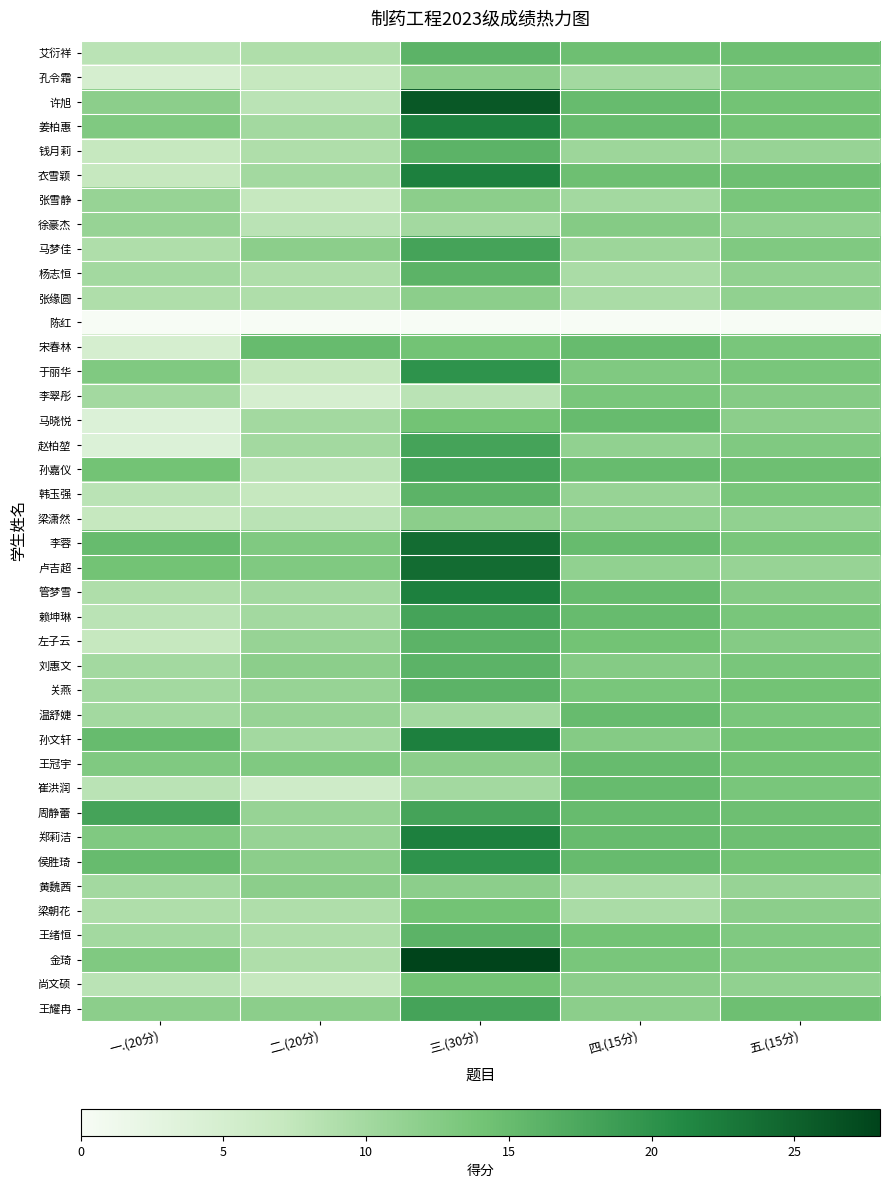

Reading left to right, extract all data points from this chart.

艾衍祥: 一.(20分)=8.0	二.(20分)=9.0	三.(30分)=16.0	四.(15分)=14.5	五.(15分)=14.5
孔令霜: 一.(20分)=5.0	二.(20分)=7.0	三.(30分)=12.0	四.(15分)=10.0	五.(15分)=13.0
许旭: 一.(20分)=12.0	二.(20分)=8.0	三.(30分)=26.0	四.(15分)=15.0	五.(15分)=14.0
姜柏惠: 一.(20分)=13.0	二.(20分)=10.0	三.(30分)=22.0	四.(15分)=15.0	五.(15分)=14.0
钱月莉: 一.(20分)=7.0	二.(20分)=9.0	三.(30分)=16.0	四.(15分)=10.5	五.(15分)=11.0
衣雪颖: 一.(20分)=7.0	二.(20分)=10.0	三.(30分)=22.0	四.(15分)=14.5	五.(15分)=14.5
张雪静: 一.(20分)=11.0	二.(20分)=7.0	三.(30分)=12.0	四.(15分)=10.0	五.(15分)=13.5
徐豪杰: 一.(20分)=11.0	二.(20分)=8.0	三.(30分)=10.0	四.(15分)=12.5	五.(15分)=11.5
马梦佳: 一.(20分)=9.0	二.(20分)=12.0	三.(30分)=18.0	四.(15分)=10.5	五.(15分)=13.0
杨志恒: 一.(20分)=10.0	二.(20分)=9.0	三.(30分)=16.0	四.(15分)=9.5	五.(15分)=11.5
张缘圆: 一.(20分)=9.0	二.(20分)=9.0	三.(30分)=12.0	四.(15分)=9.5	五.(15分)=11.5
陈红: 一.(20分)=0.0	二.(20分)=0.0	三.(30分)=0.0	四.(15分)=0.0	五.(15分)=0.0
宋春林: 一.(20分)=5.0	二.(20分)=15.0	三.(30分)=14.0	四.(15分)=15.0	五.(15分)=13.5
于丽华: 一.(20分)=13.0	二.(20分)=7.0	三.(30分)=20.0	四.(15分)=13.0	五.(15分)=13.5
李翠彤: 一.(20分)=10.0	二.(20分)=5.0	三.(30分)=8.0	四.(15分)=13.5	五.(15分)=12.5
马晓悦: 一.(20分)=4.0	二.(20分)=10.0	三.(30分)=14.0	四.(15分)=15.0	五.(15分)=12.0
赵柏堃: 一.(20分)=4.0	二.(20分)=10.0	三.(30分)=18.0	四.(15分)=11.5	五.(15分)=13.0
孙嘉仪: 一.(20分)=14.0	二.(20分)=8.0	三.(30分)=18.0	四.(15分)=15.0	五.(15分)=14.5
韩玉强: 一.(20分)=8.0	二.(20分)=7.0	三.(30分)=16.0	四.(15分)=11.0	五.(15分)=13.5
梁潇然: 一.(20分)=7.0	二.(20分)=8.0	三.(30分)=12.0	四.(15分)=11.5	五.(15分)=11.5
李蓉: 一.(20分)=15.0	二.(20分)=13.0	三.(30分)=24.0	四.(15分)=15.0	五.(15分)=13.5
卢吉超: 一.(20分)=14.0	二.(20分)=13.0	三.(30分)=24.0	四.(15分)=11.5	五.(15分)=11.0
管梦雪: 一.(20分)=9.0	二.(20分)=10.0	三.(30分)=22.0	四.(15分)=15.0	五.(15分)=12.5
赖坤琳: 一.(20分)=8.0	二.(20分)=10.0	三.(30分)=18.0	四.(15分)=15.0	五.(15分)=13.5
左子云: 一.(20分)=7.0	二.(20分)=11.0	三.(30分)=16.0	四.(15分)=14.0	五.(15分)=12.5
刘惠文: 一.(20分)=10.0	二.(20分)=12.0	三.(30分)=16.0	四.(15分)=12.5	五.(15分)=13.5
关燕: 一.(20分)=10.0	二.(20分)=11.0	三.(30分)=16.0	四.(15分)=13.5	五.(15分)=14.0
温舒婕: 一.(20分)=10.0	二.(20分)=11.0	三.(30分)=10.0	四.(15分)=15.0	五.(15分)=13.5
孙文轩: 一.(20分)=15.0	二.(20分)=10.0	三.(30分)=22.0	四.(15分)=12.5	五.(15分)=14.0
王冠宇: 一.(20分)=13.0	二.(20分)=13.0	三.(30分)=12.0	四.(15分)=15.0	五.(15分)=14.0
崔洪润: 一.(20分)=8.0	二.(20分)=6.0	三.(30分)=10.0	四.(15分)=15.0	五.(15分)=13.5
周静蕾: 一.(20分)=18.0	二.(20分)=11.0	三.(30分)=18.0	四.(15分)=15.0	五.(15分)=14.5
郑莉洁: 一.(20分)=13.0	二.(20分)=11.0	三.(30分)=22.0	四.(15分)=15.0	五.(15分)=14.5
侯胜琦: 一.(20分)=15.0	二.(20分)=12.0	三.(30分)=20.0	四.(15分)=15.0	五.(15分)=14.0
黄魏茜: 一.(20分)=10.0	二.(20分)=12.0	三.(30分)=12.0	四.(15分)=9.5	五.(15分)=11.0
梁朝花: 一.(20分)=9.0	二.(20分)=9.0	三.(30分)=14.0	四.(15分)=9.5	五.(15分)=12.0
王绪恒: 一.(20分)=10.0	二.(20分)=9.0	三.(30分)=16.0	四.(15分)=14.0	五.(15分)=13.0
金琦: 一.(20分)=13.0	二.(20分)=9.0	三.(30分)=28.0	四.(15分)=13.5	五.(15分)=13.0
尚文硕: 一.(20分)=8.0	二.(20分)=7.0	三.(30分)=14.0	四.(15分)=12.0	五.(15分)=11.5
王耀冉: 一.(20分)=12.0	二.(20分)=12.0	三.(30分)=18.0	四.(15分)=12.0	五.(15分)=14.5